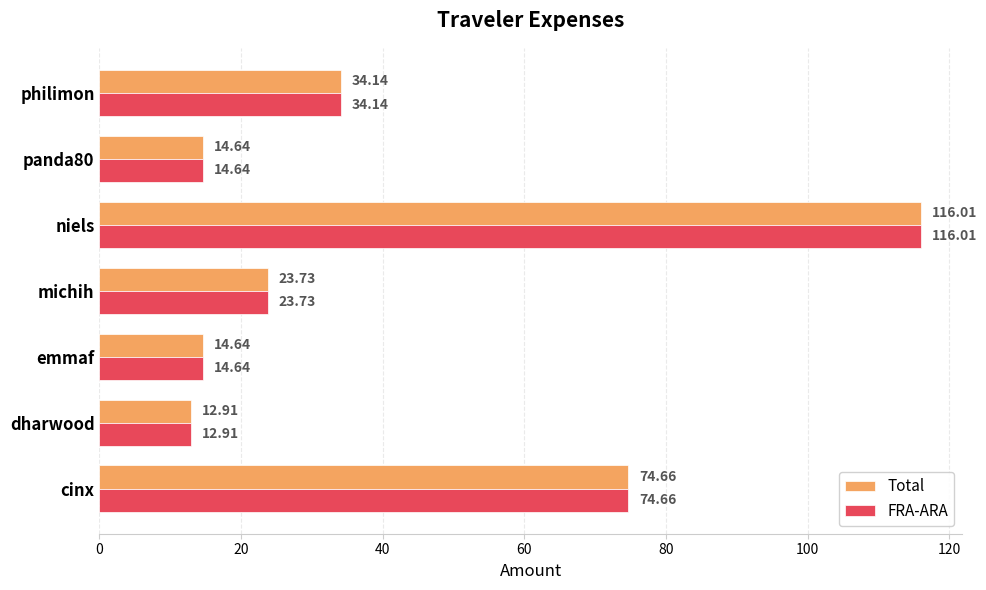

Is the value of Total at niels greater than the value of FRA-ARA at philimon?

Yes